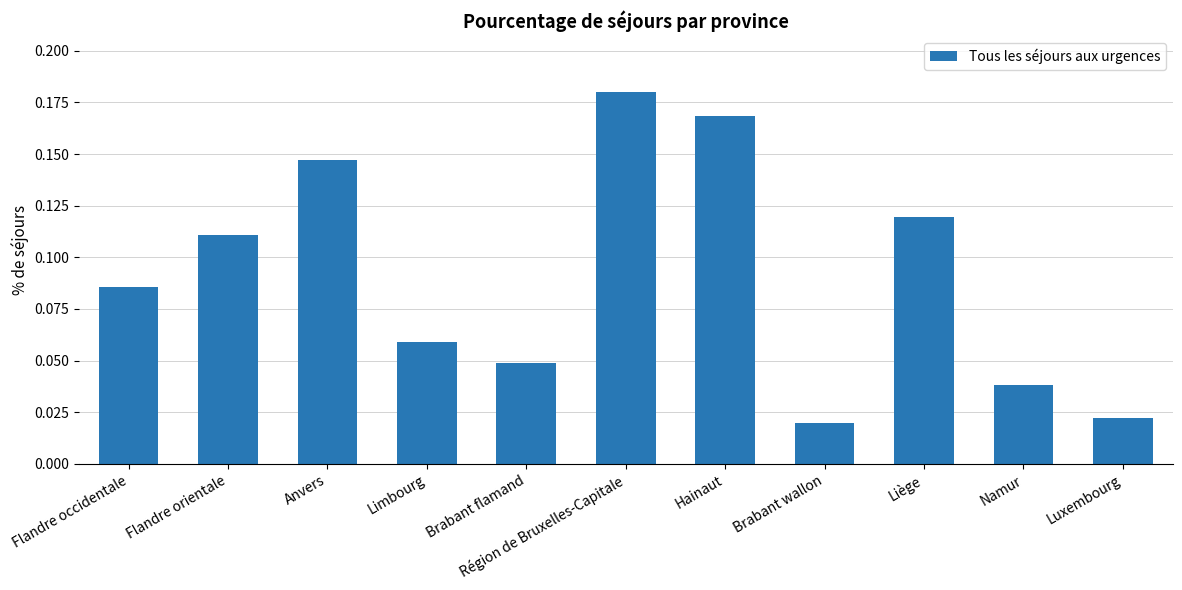

Which has a higher value, Hainaut or Liège?

Hainaut